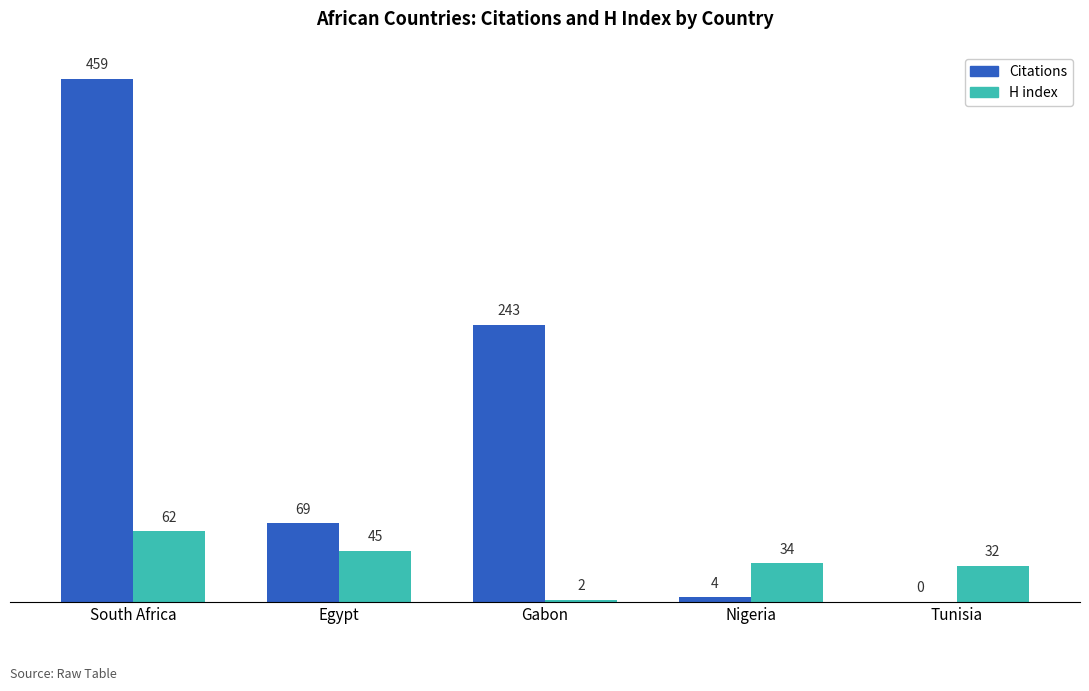

Which series changed the most between Nigeria and Tunisia?

Citations